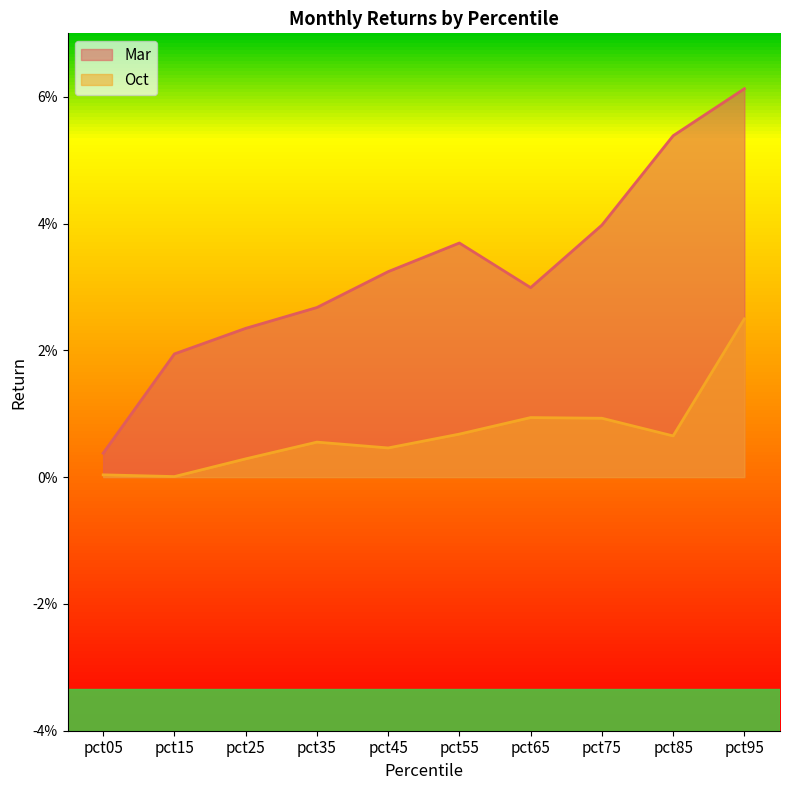

Rank the series by their maximum value, from highest to lowest.

Mar, Oct